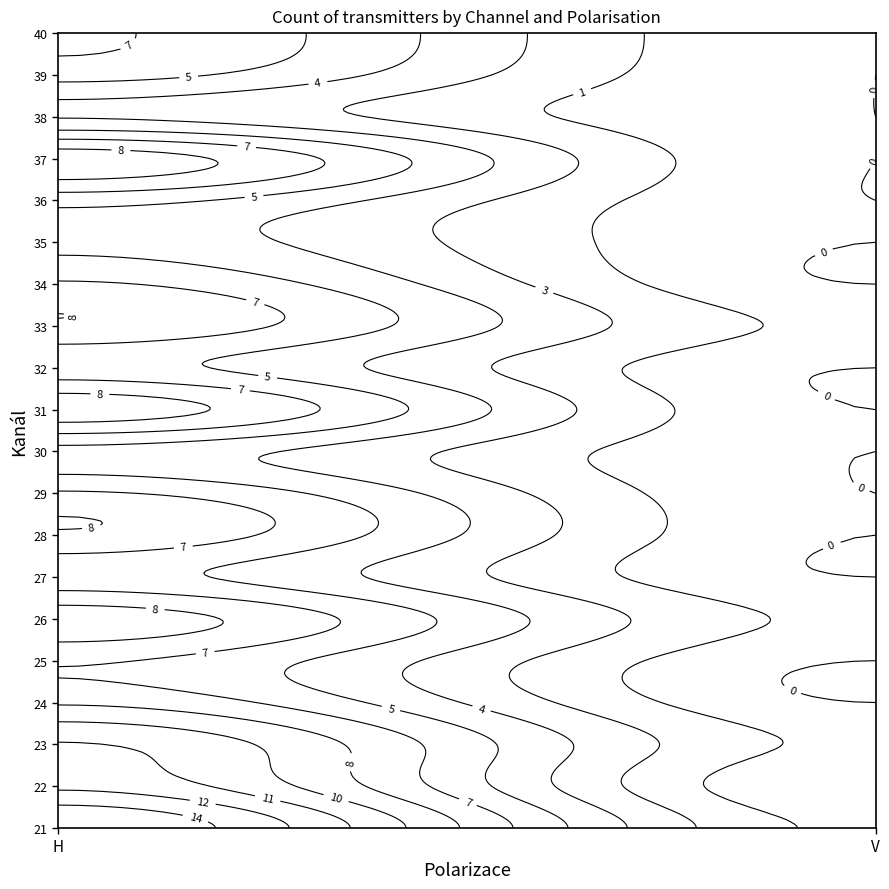

Which series has the largest range (max minus min)?

21